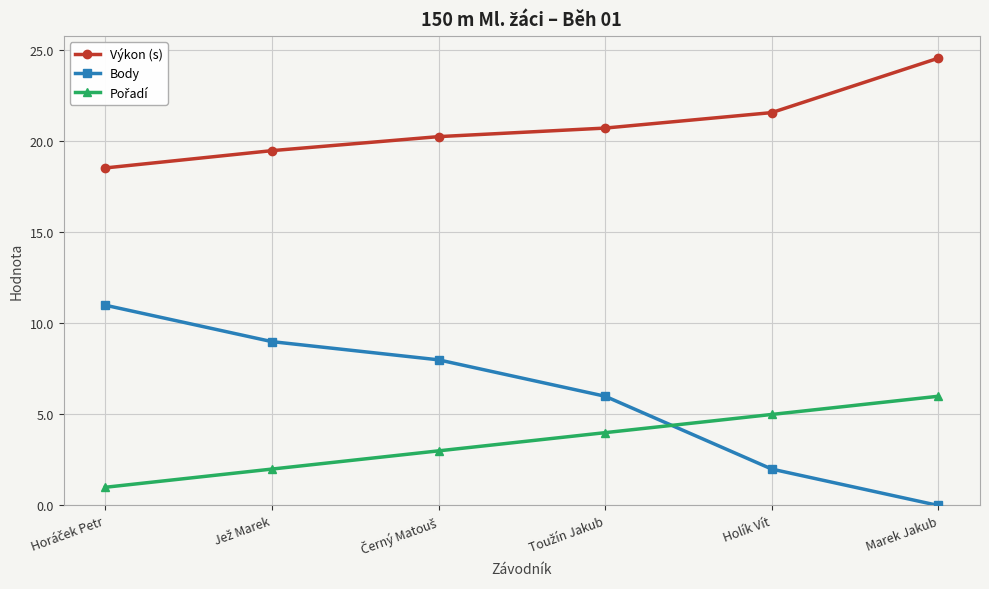

What position from the left is Marek Jakub?

6